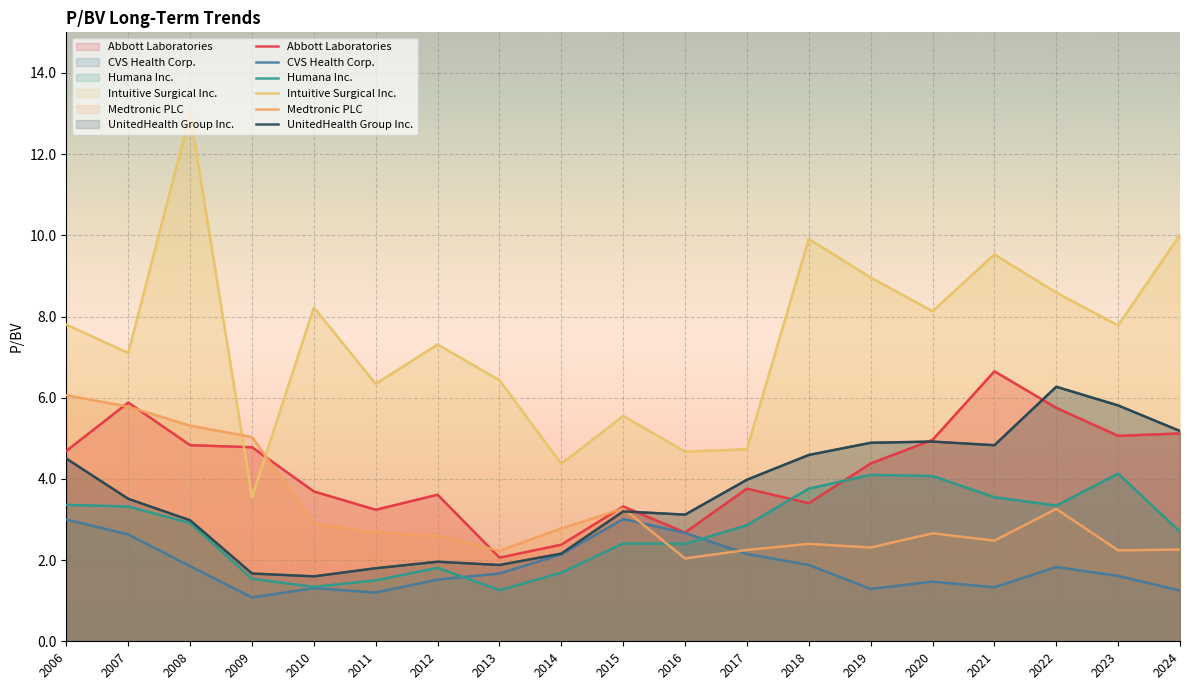

What is the average value of the Intuitive Surgical Inc. series?

7.5